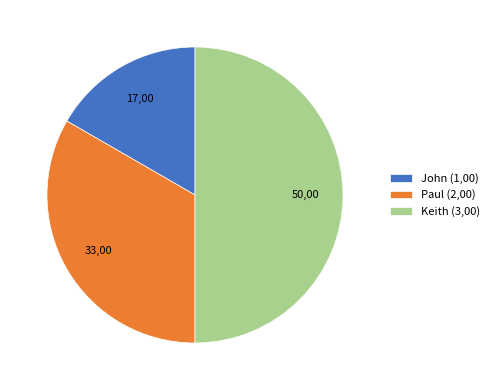

Does John represent more than half of the total?

No